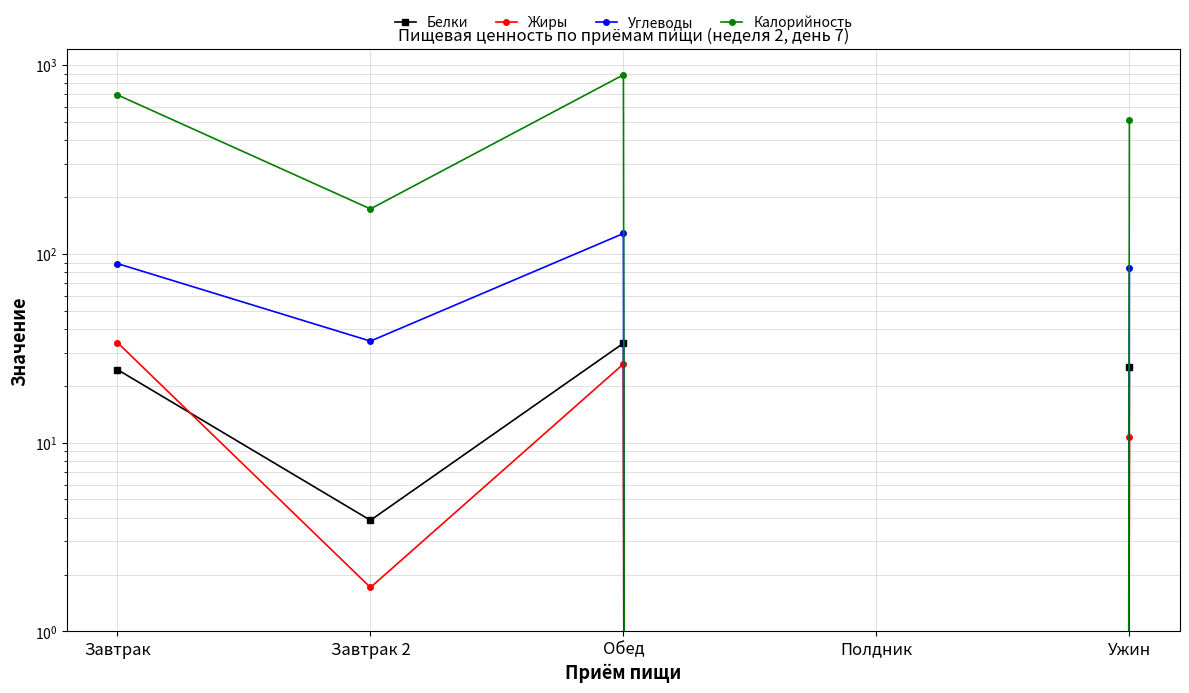

True or false: Калорийность and Жиры intersect in this chart.

False